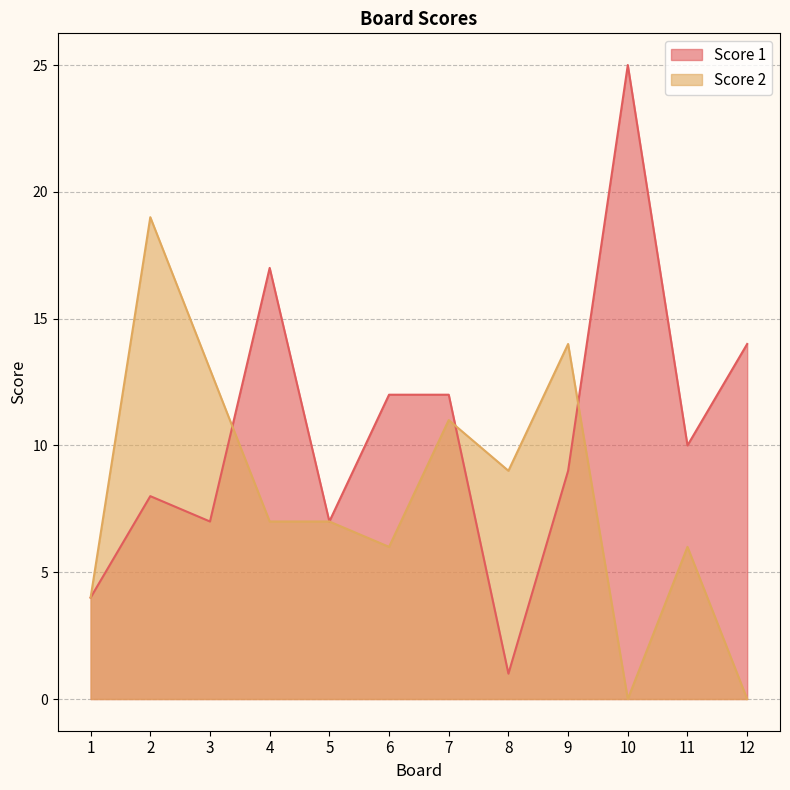

At which category is the sum across all series the highest?

2